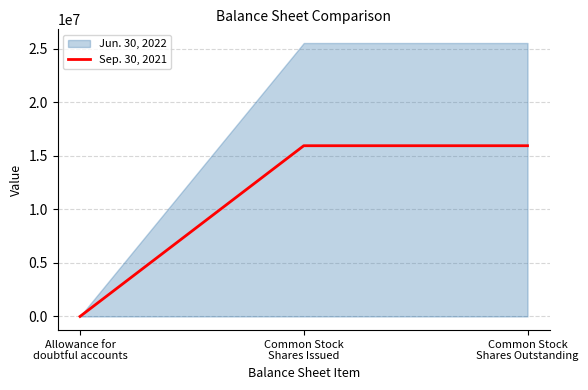

How many data points are less than 15931485?

1